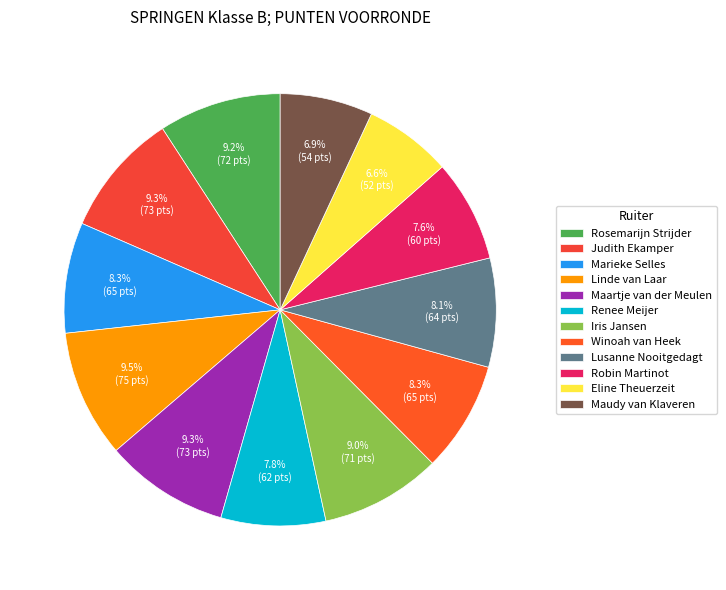

Is there any slice that represents more than half of the pie?

No